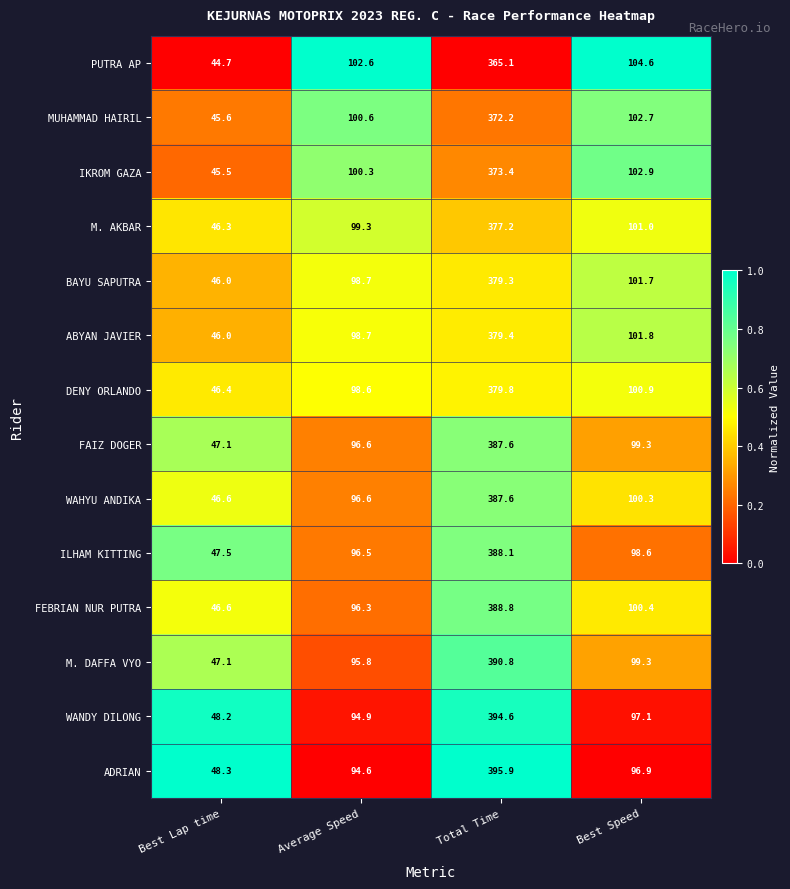

The value of IKROM GAZA at Total Time is 373.4. True or false?

True